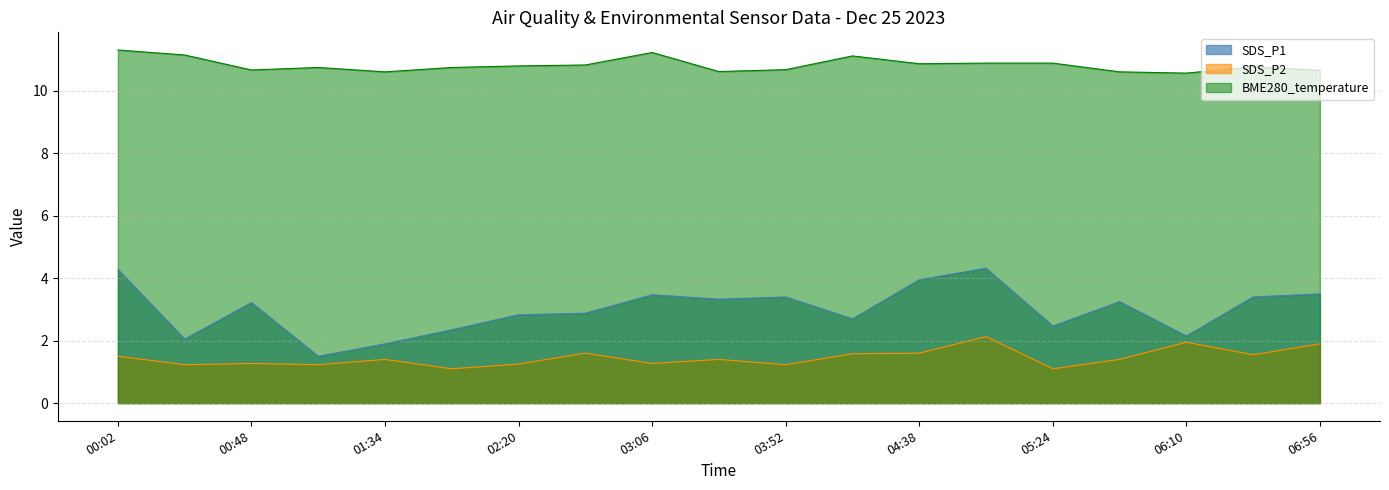

What is the sum of the SDS_P1 values at 02:24 and 05:36?

6.3